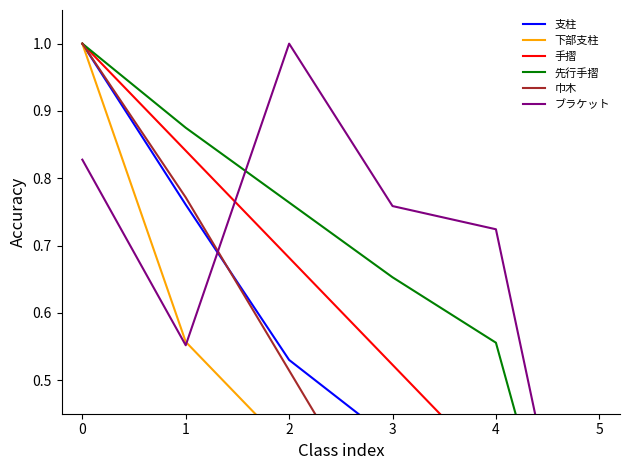

What is the average value of the 巾木 series?

0.4